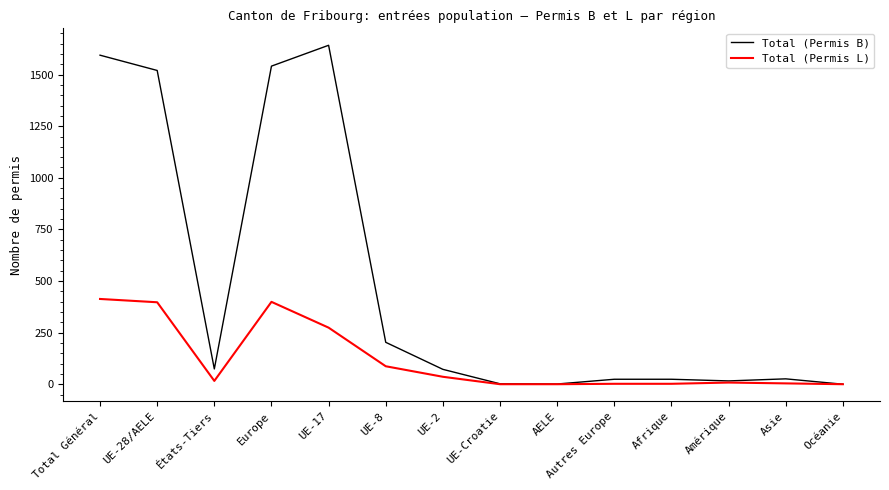

At which category does Total (Permis B) reach its first local peak?

UE-17